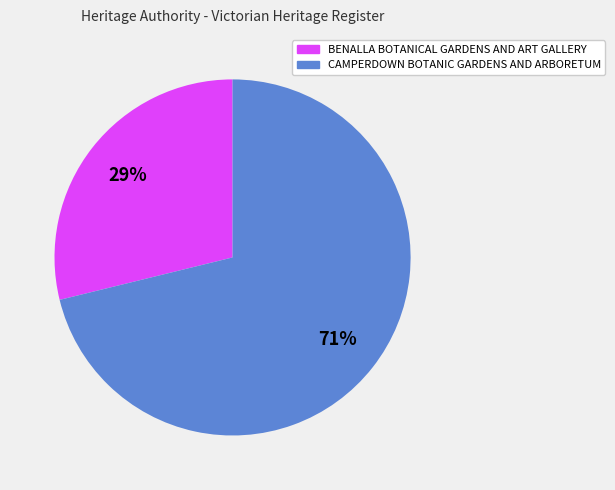

Between CAMPERDOWN BOTANIC GARDENS AND ARBORETUM and BENALLA BOTANICAL GARDENS AND ART GALLERY, which is larger?

CAMPERDOWN BOTANIC GARDENS AND ARBORETUM